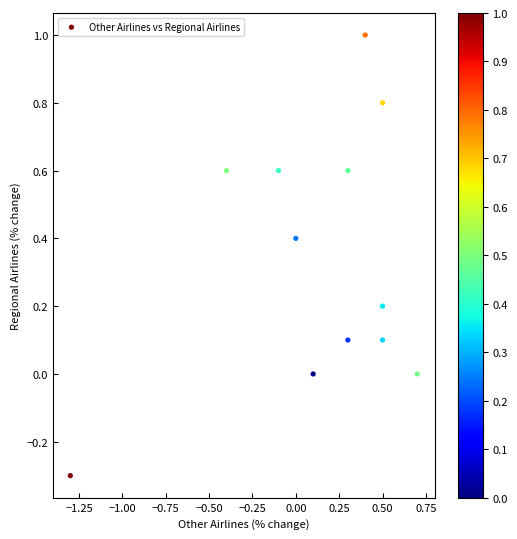

What is the average Y value?

0.3